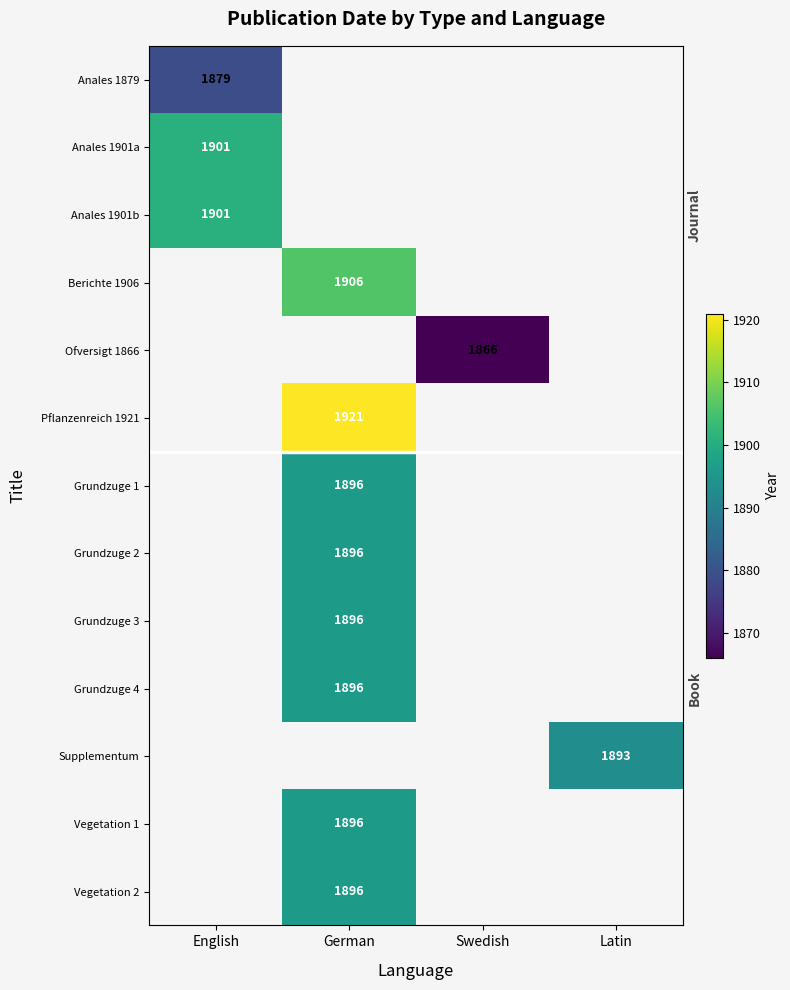

The value of Supplementum at Latin is 1893. True or false?

True